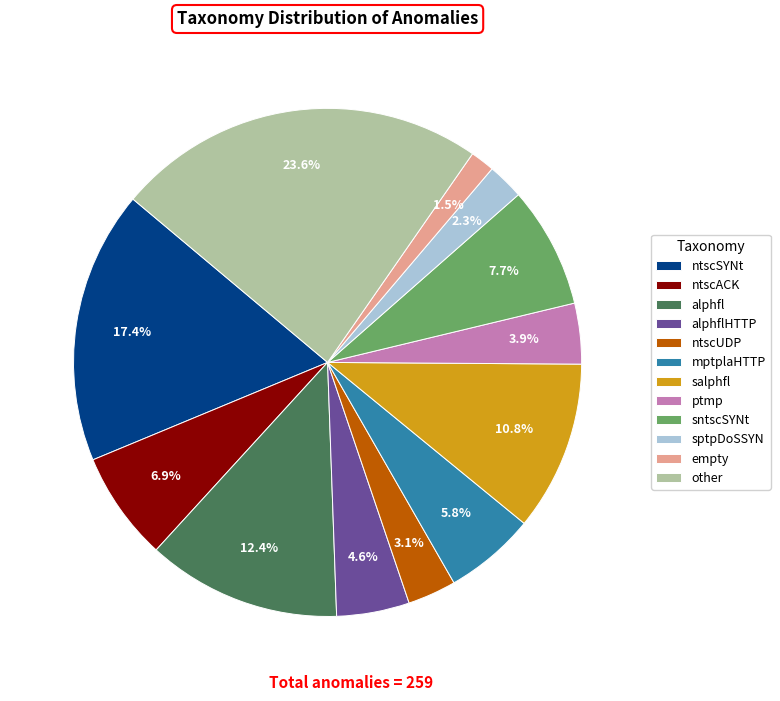

To the nearest percent, what is the combined percentage of alphfl and mptplaHTTP?

18%